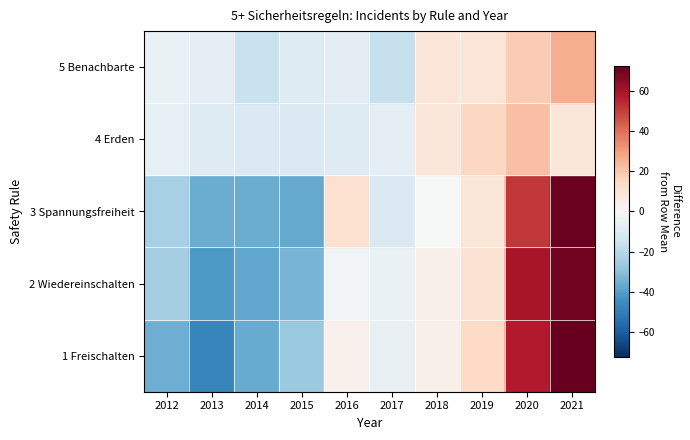

What is the maximum value for 4 Erden?

35